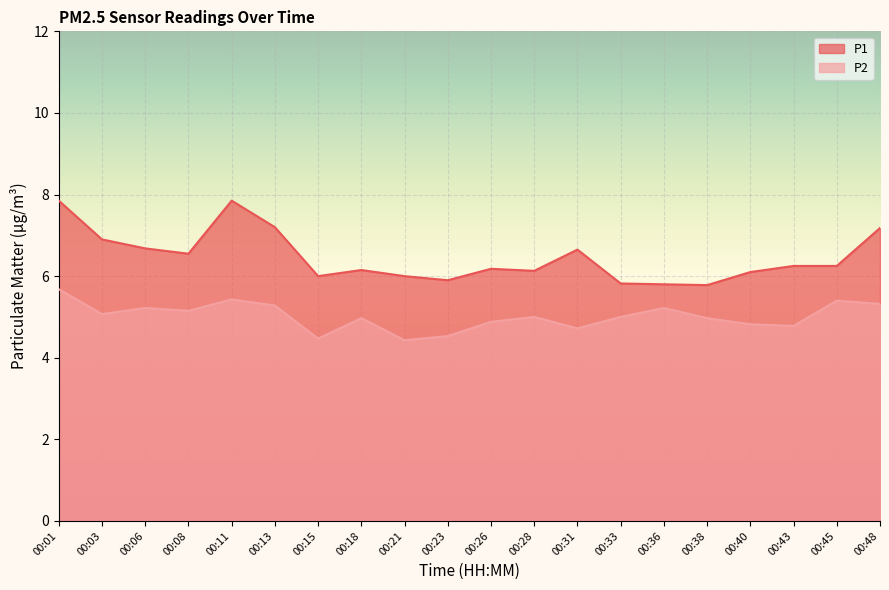

Is the value of P2 at 00:06 greater than the value of P1 at 00:28?

No